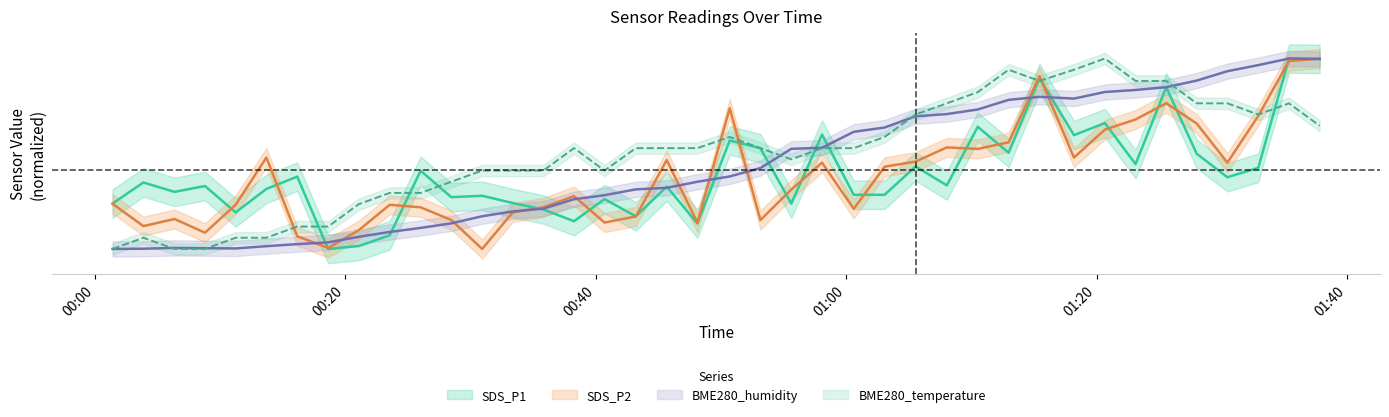

Is it true that SDS_P1 equals -10.1 at 7?

False